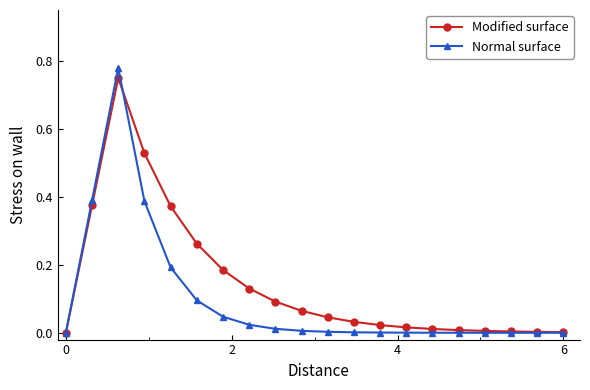

How many data points does each series have?

20